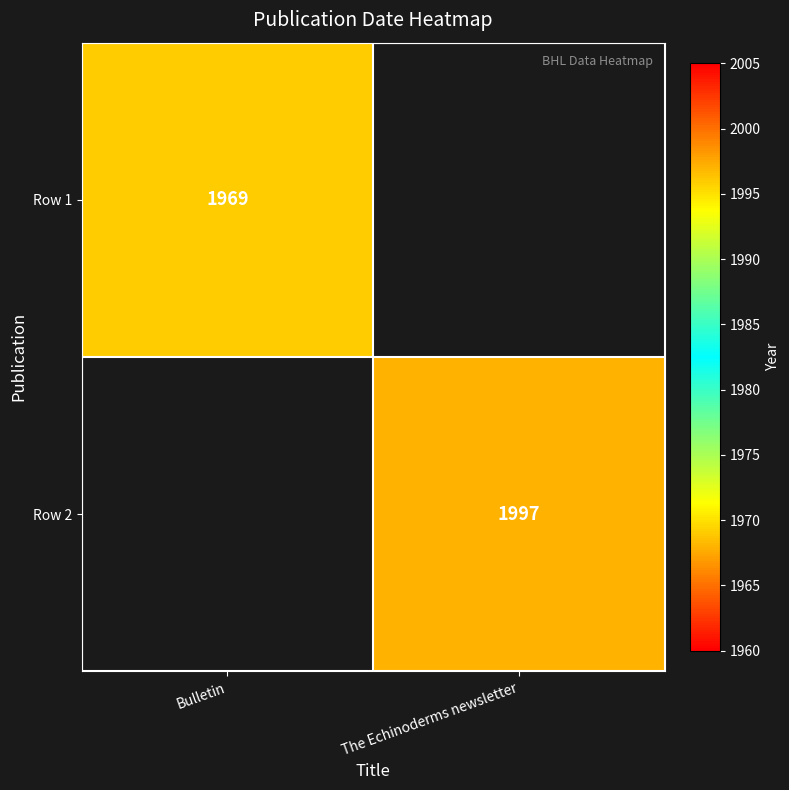

How many series are shown in this chart?

2